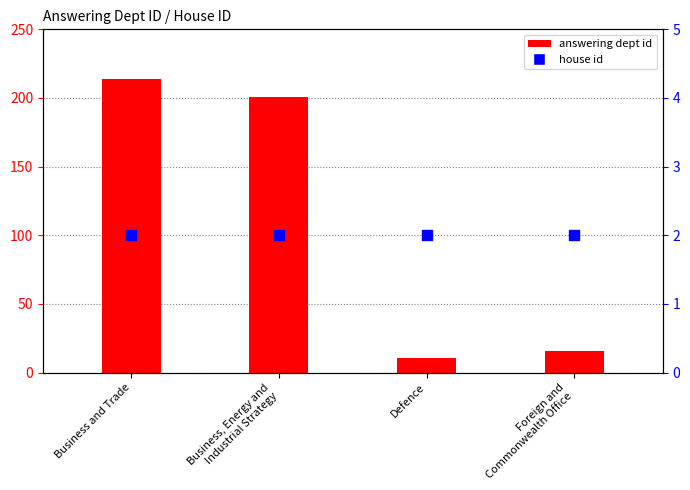

Which series has the largest total across all categories?

answering dept id